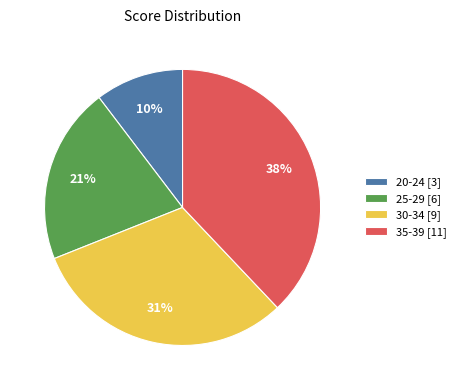

To the nearest percent, what portion does 20-24 [3] represent?

10%